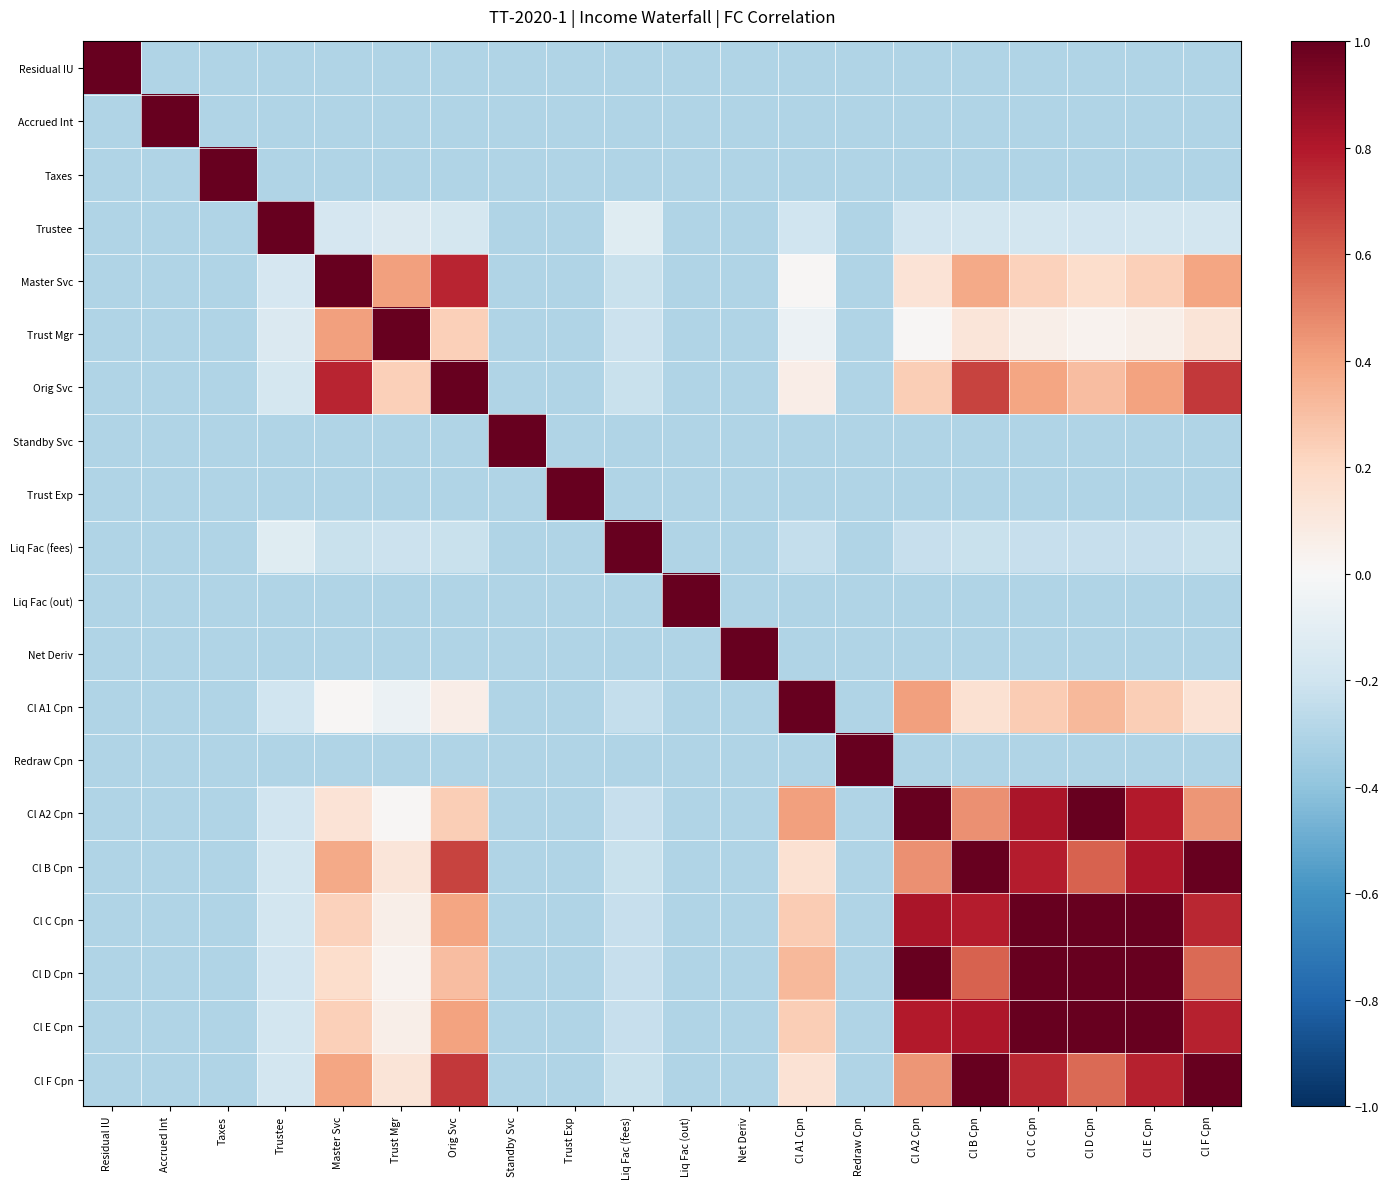

Reading right to left, list all the values displayed in this chart.

Residual IU: Cl F Cpn=-0.3	Cl E Cpn=-0.3	Cl D Cpn=-0.3	Cl C Cpn=-0.3	Cl B Cpn=-0.3	Cl A2 Cpn=-0.3	Redraw Cpn=-0.3	Cl A1 Cpn=-0.3	Net Deriv=-0.3	Liq Fac (out)=-0.3	Liq Fac (fees)=-0.3	Trust Exp=-0.3	Standby Svc=-0.3	Orig Svc=-0.3	Trust Mgr=-0.3	Master Svc=-0.3	Trustee=-0.3	Taxes=-0.3	Accrued Int=-0.3	Residual IU=1.0
Accrued Int: Cl F Cpn=-0.3	Cl E Cpn=-0.3	Cl D Cpn=-0.3	Cl C Cpn=-0.3	Cl B Cpn=-0.3	Cl A2 Cpn=-0.3	Redraw Cpn=-0.3	Cl A1 Cpn=-0.3	Net Deriv=-0.3	Liq Fac (out)=-0.3	Liq Fac (fees)=-0.3	Trust Exp=-0.3	Standby Svc=-0.3	Orig Svc=-0.3	Trust Mgr=-0.3	Master Svc=-0.3	Trustee=-0.3	Taxes=-0.3	Accrued Int=1.0	Residual IU=-0.3
Taxes: Cl F Cpn=-0.3	Cl E Cpn=-0.3	Cl D Cpn=-0.3	Cl C Cpn=-0.3	Cl B Cpn=-0.3	Cl A2 Cpn=-0.3	Redraw Cpn=-0.3	Cl A1 Cpn=-0.3	Net Deriv=-0.3	Liq Fac (out)=-0.3	Liq Fac (fees)=-0.3	Trust Exp=-0.3	Standby Svc=-0.3	Orig Svc=-0.3	Trust Mgr=-0.3	Master Svc=-0.3	Trustee=-0.3	Taxes=1.0	Accrued Int=-0.3	Residual IU=-0.3
Trustee: Cl F Cpn=-0.2	Cl E Cpn=-0.2	Cl D Cpn=-0.2	Cl C Cpn=-0.2	Cl B Cpn=-0.2	Cl A2 Cpn=-0.2	Redraw Cpn=-0.3	Cl A1 Cpn=-0.2	Net Deriv=-0.3	Liq Fac (out)=-0.3	Liq Fac (fees)=-0.1	Trust Exp=-0.3	Standby Svc=-0.3	Orig Svc=-0.2	Trust Mgr=-0.1	Master Svc=-0.2	Trustee=1.0	Taxes=-0.3	Accrued Int=-0.3	Residual IU=-0.3
Master Svc: Cl F Cpn=0.4	Cl E Cpn=0.2	Cl D Cpn=0.2	Cl C Cpn=0.2	Cl B Cpn=0.4	Cl A2 Cpn=0.1	Redraw Cpn=-0.3	Cl A1 Cpn=0.0	Net Deriv=-0.3	Liq Fac (out)=-0.3	Liq Fac (fees)=-0.2	Trust Exp=-0.3	Standby Svc=-0.3	Orig Svc=0.8	Trust Mgr=0.4	Master Svc=1.0	Trustee=-0.2	Taxes=-0.3	Accrued Int=-0.3	Residual IU=-0.3
Trust Mgr: Cl F Cpn=0.1	Cl E Cpn=0.1	Cl D Cpn=0.0	Cl C Cpn=0.1	Cl B Cpn=0.1	Cl A2 Cpn=0.0	Redraw Cpn=-0.3	Cl A1 Cpn=-0.1	Net Deriv=-0.3	Liq Fac (out)=-0.3	Liq Fac (fees)=-0.2	Trust Exp=-0.3	Standby Svc=-0.3	Orig Svc=0.2	Trust Mgr=1.0	Master Svc=0.4	Trustee=-0.1	Taxes=-0.3	Accrued Int=-0.3	Residual IU=-0.3
Orig Svc: Cl F Cpn=0.7	Cl E Cpn=0.4	Cl D Cpn=0.3	Cl C Cpn=0.4	Cl B Cpn=0.7	Cl A2 Cpn=0.2	Redraw Cpn=-0.3	Cl A1 Cpn=0.1	Net Deriv=-0.3	Liq Fac (out)=-0.3	Liq Fac (fees)=-0.2	Trust Exp=-0.3	Standby Svc=-0.3	Orig Svc=1.0	Trust Mgr=0.2	Master Svc=0.8	Trustee=-0.2	Taxes=-0.3	Accrued Int=-0.3	Residual IU=-0.3
Standby Svc: Cl F Cpn=-0.3	Cl E Cpn=-0.3	Cl D Cpn=-0.3	Cl C Cpn=-0.3	Cl B Cpn=-0.3	Cl A2 Cpn=-0.3	Redraw Cpn=-0.3	Cl A1 Cpn=-0.3	Net Deriv=-0.3	Liq Fac (out)=-0.3	Liq Fac (fees)=-0.3	Trust Exp=-0.3	Standby Svc=1.0	Orig Svc=-0.3	Trust Mgr=-0.3	Master Svc=-0.3	Trustee=-0.3	Taxes=-0.3	Accrued Int=-0.3	Residual IU=-0.3
Trust Exp: Cl F Cpn=-0.3	Cl E Cpn=-0.3	Cl D Cpn=-0.3	Cl C Cpn=-0.3	Cl B Cpn=-0.3	Cl A2 Cpn=-0.3	Redraw Cpn=-0.3	Cl A1 Cpn=-0.3	Net Deriv=-0.3	Liq Fac (out)=-0.3	Liq Fac (fees)=-0.3	Trust Exp=1.0	Standby Svc=-0.3	Orig Svc=-0.3	Trust Mgr=-0.3	Master Svc=-0.3	Trustee=-0.3	Taxes=-0.3	Accrued Int=-0.3	Residual IU=-0.3
Liq Fac (fees): Cl F Cpn=-0.2	Cl E Cpn=-0.2	Cl D Cpn=-0.2	Cl C Cpn=-0.2	Cl B Cpn=-0.2	Cl A2 Cpn=-0.2	Redraw Cpn=-0.3	Cl A1 Cpn=-0.2	Net Deriv=-0.3	Liq Fac (out)=-0.3	Liq Fac (fees)=1.0	Trust Exp=-0.3	Standby Svc=-0.3	Orig Svc=-0.2	Trust Mgr=-0.2	Master Svc=-0.2	Trustee=-0.1	Taxes=-0.3	Accrued Int=-0.3	Residual IU=-0.3
Liq Fac (out): Cl F Cpn=-0.3	Cl E Cpn=-0.3	Cl D Cpn=-0.3	Cl C Cpn=-0.3	Cl B Cpn=-0.3	Cl A2 Cpn=-0.3	Redraw Cpn=-0.3	Cl A1 Cpn=-0.3	Net Deriv=-0.3	Liq Fac (out)=1.0	Liq Fac (fees)=-0.3	Trust Exp=-0.3	Standby Svc=-0.3	Orig Svc=-0.3	Trust Mgr=-0.3	Master Svc=-0.3	Trustee=-0.3	Taxes=-0.3	Accrued Int=-0.3	Residual IU=-0.3
Net Deriv: Cl F Cpn=-0.3	Cl E Cpn=-0.3	Cl D Cpn=-0.3	Cl C Cpn=-0.3	Cl B Cpn=-0.3	Cl A2 Cpn=-0.3	Redraw Cpn=-0.3	Cl A1 Cpn=-0.3	Net Deriv=1.0	Liq Fac (out)=-0.3	Liq Fac (fees)=-0.3	Trust Exp=-0.3	Standby Svc=-0.3	Orig Svc=-0.3	Trust Mgr=-0.3	Master Svc=-0.3	Trustee=-0.3	Taxes=-0.3	Accrued Int=-0.3	Residual IU=-0.3
Cl A1 Cpn: Cl F Cpn=0.1	Cl E Cpn=0.2	Cl D Cpn=0.3	Cl C Cpn=0.3	Cl B Cpn=0.1	Cl A2 Cpn=0.4	Redraw Cpn=-0.3	Cl A1 Cpn=1.0	Net Deriv=-0.3	Liq Fac (out)=-0.3	Liq Fac (fees)=-0.2	Trust Exp=-0.3	Standby Svc=-0.3	Orig Svc=0.1	Trust Mgr=-0.1	Master Svc=0.0	Trustee=-0.2	Taxes=-0.3	Accrued Int=-0.3	Residual IU=-0.3
Redraw Cpn: Cl F Cpn=-0.3	Cl E Cpn=-0.3	Cl D Cpn=-0.3	Cl C Cpn=-0.3	Cl B Cpn=-0.3	Cl A2 Cpn=-0.3	Redraw Cpn=1.0	Cl A1 Cpn=-0.3	Net Deriv=-0.3	Liq Fac (out)=-0.3	Liq Fac (fees)=-0.3	Trust Exp=-0.3	Standby Svc=-0.3	Orig Svc=-0.3	Trust Mgr=-0.3	Master Svc=-0.3	Trustee=-0.3	Taxes=-0.3	Accrued Int=-0.3	Residual IU=-0.3
Cl A2 Cpn: Cl F Cpn=0.4	Cl E Cpn=0.8	Cl D Cpn=1.0	Cl C Cpn=0.8	Cl B Cpn=0.5	Cl A2 Cpn=1.0	Redraw Cpn=-0.3	Cl A1 Cpn=0.4	Net Deriv=-0.3	Liq Fac (out)=-0.3	Liq Fac (fees)=-0.2	Trust Exp=-0.3	Standby Svc=-0.3	Orig Svc=0.2	Trust Mgr=0.0	Master Svc=0.1	Trustee=-0.2	Taxes=-0.3	Accrued Int=-0.3	Residual IU=-0.3
Cl B Cpn: Cl F Cpn=1.0	Cl E Cpn=0.8	Cl D Cpn=0.6	Cl C Cpn=0.8	Cl B Cpn=1.0	Cl A2 Cpn=0.5	Redraw Cpn=-0.3	Cl A1 Cpn=0.1	Net Deriv=-0.3	Liq Fac (out)=-0.3	Liq Fac (fees)=-0.2	Trust Exp=-0.3	Standby Svc=-0.3	Orig Svc=0.7	Trust Mgr=0.1	Master Svc=0.4	Trustee=-0.2	Taxes=-0.3	Accrued Int=-0.3	Residual IU=-0.3
Cl C Cpn: Cl F Cpn=0.8	Cl E Cpn=1.0	Cl D Cpn=1.0	Cl C Cpn=1.0	Cl B Cpn=0.8	Cl A2 Cpn=0.8	Redraw Cpn=-0.3	Cl A1 Cpn=0.3	Net Deriv=-0.3	Liq Fac (out)=-0.3	Liq Fac (fees)=-0.2	Trust Exp=-0.3	Standby Svc=-0.3	Orig Svc=0.4	Trust Mgr=0.1	Master Svc=0.2	Trustee=-0.2	Taxes=-0.3	Accrued Int=-0.3	Residual IU=-0.3
Cl D Cpn: Cl F Cpn=0.6	Cl E Cpn=1.0	Cl D Cpn=1.0	Cl C Cpn=1.0	Cl B Cpn=0.6	Cl A2 Cpn=1.0	Redraw Cpn=-0.3	Cl A1 Cpn=0.3	Net Deriv=-0.3	Liq Fac (out)=-0.3	Liq Fac (fees)=-0.2	Trust Exp=-0.3	Standby Svc=-0.3	Orig Svc=0.3	Trust Mgr=0.0	Master Svc=0.2	Trustee=-0.2	Taxes=-0.3	Accrued Int=-0.3	Residual IU=-0.3
Cl E Cpn: Cl F Cpn=0.8	Cl E Cpn=1.0	Cl D Cpn=1.0	Cl C Cpn=1.0	Cl B Cpn=0.8	Cl A2 Cpn=0.8	Redraw Cpn=-0.3	Cl A1 Cpn=0.2	Net Deriv=-0.3	Liq Fac (out)=-0.3	Liq Fac (fees)=-0.2	Trust Exp=-0.3	Standby Svc=-0.3	Orig Svc=0.4	Trust Mgr=0.1	Master Svc=0.2	Trustee=-0.2	Taxes=-0.3	Accrued Int=-0.3	Residual IU=-0.3
Cl F Cpn: Cl F Cpn=1.0	Cl E Cpn=0.8	Cl D Cpn=0.6	Cl C Cpn=0.8	Cl B Cpn=1.0	Cl A2 Cpn=0.4	Redraw Cpn=-0.3	Cl A1 Cpn=0.1	Net Deriv=-0.3	Liq Fac (out)=-0.3	Liq Fac (fees)=-0.2	Trust Exp=-0.3	Standby Svc=-0.3	Orig Svc=0.7	Trust Mgr=0.1	Master Svc=0.4	Trustee=-0.2	Taxes=-0.3	Accrued Int=-0.3	Residual IU=-0.3